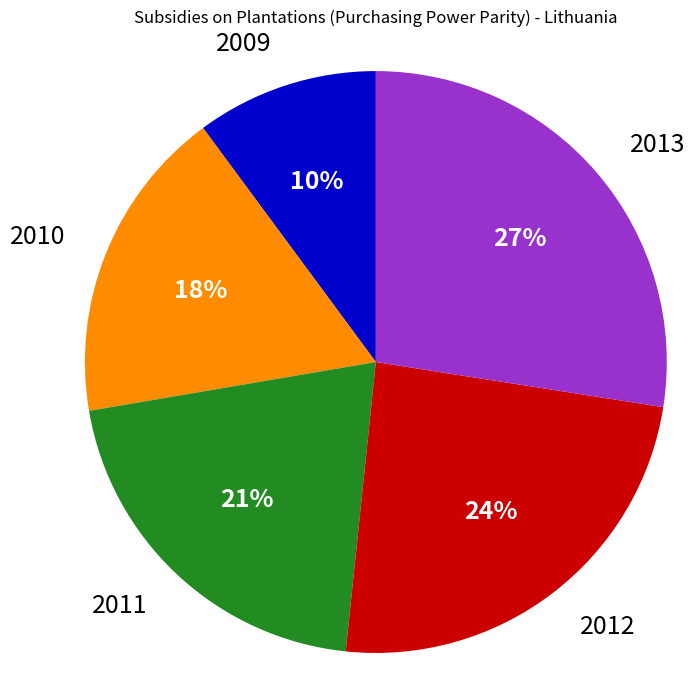

Which category has the smallest portion of the pie?

2009